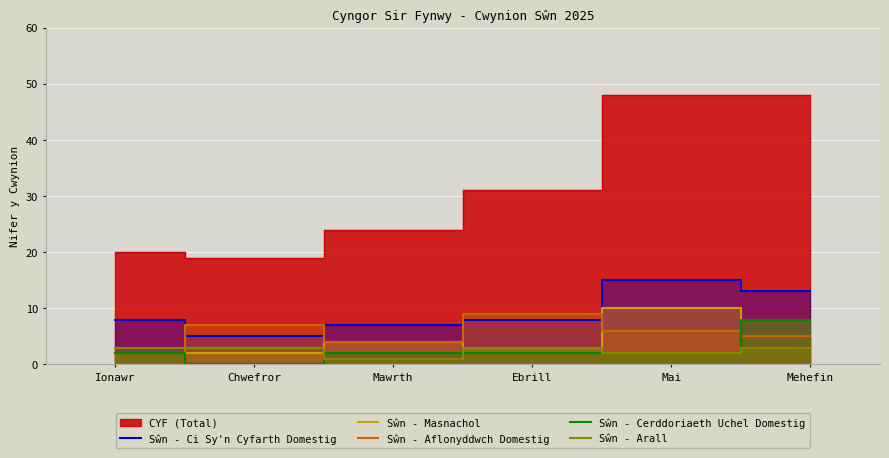

How many data points does each series have?

6